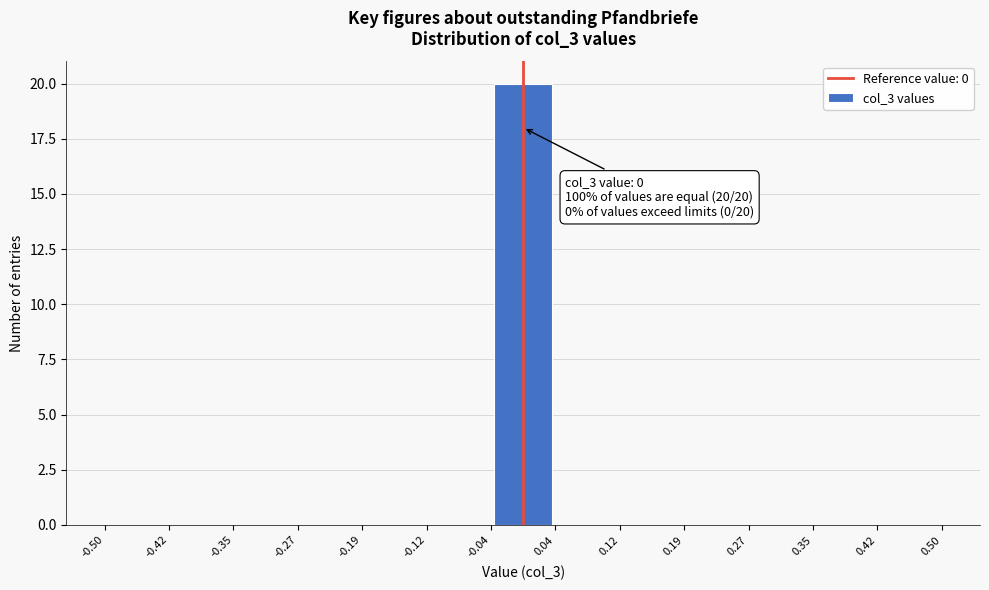

Which range on the x-axis has the tallest bar?

-0.04 to 0.04